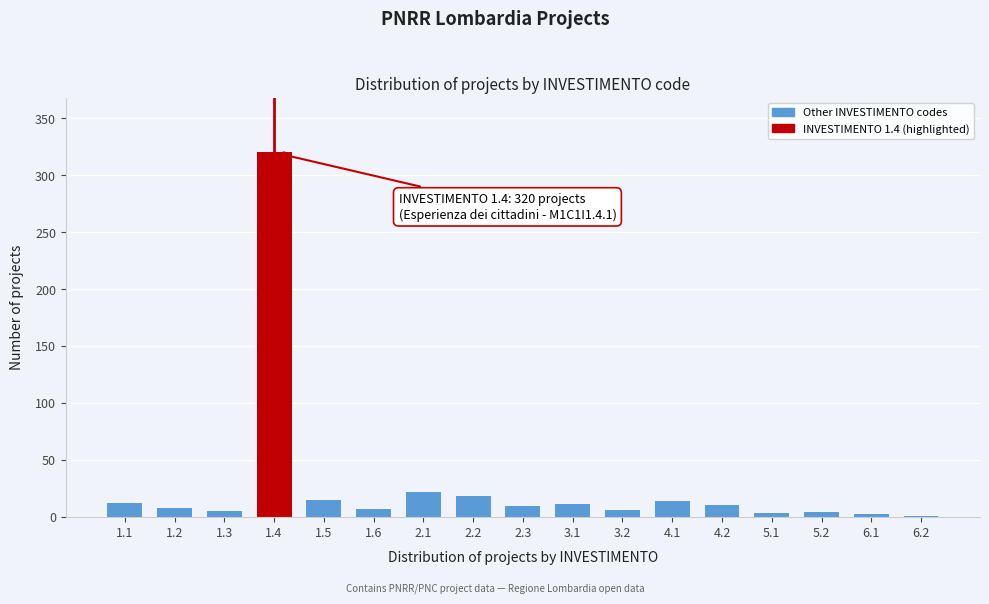

What is the ratio of the value at 1.4 to the value at 4.2?

32.0